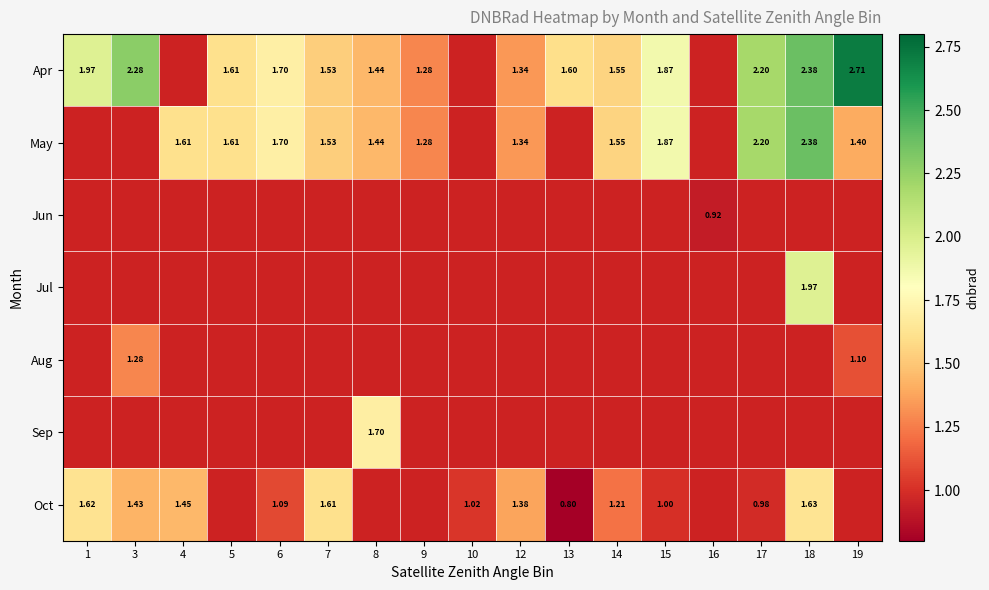

What is the difference between the maximum and minimum values in the Apr series?

1.4